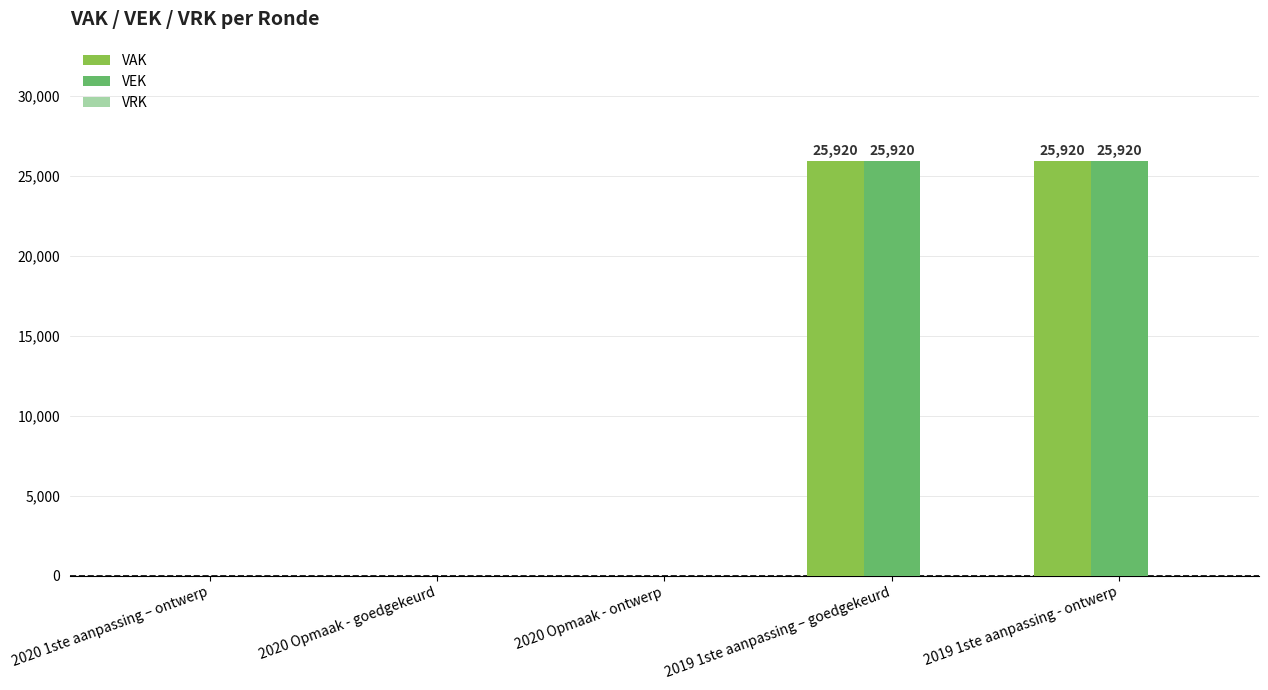

What is the sum of all VAK values?

51840